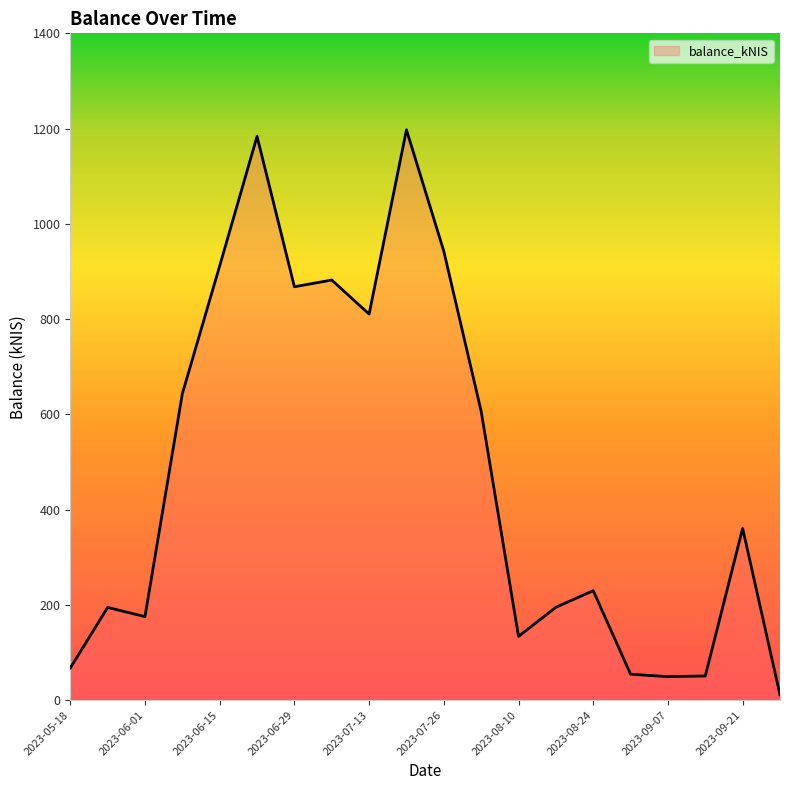

What is the sum of all values?

9566.3